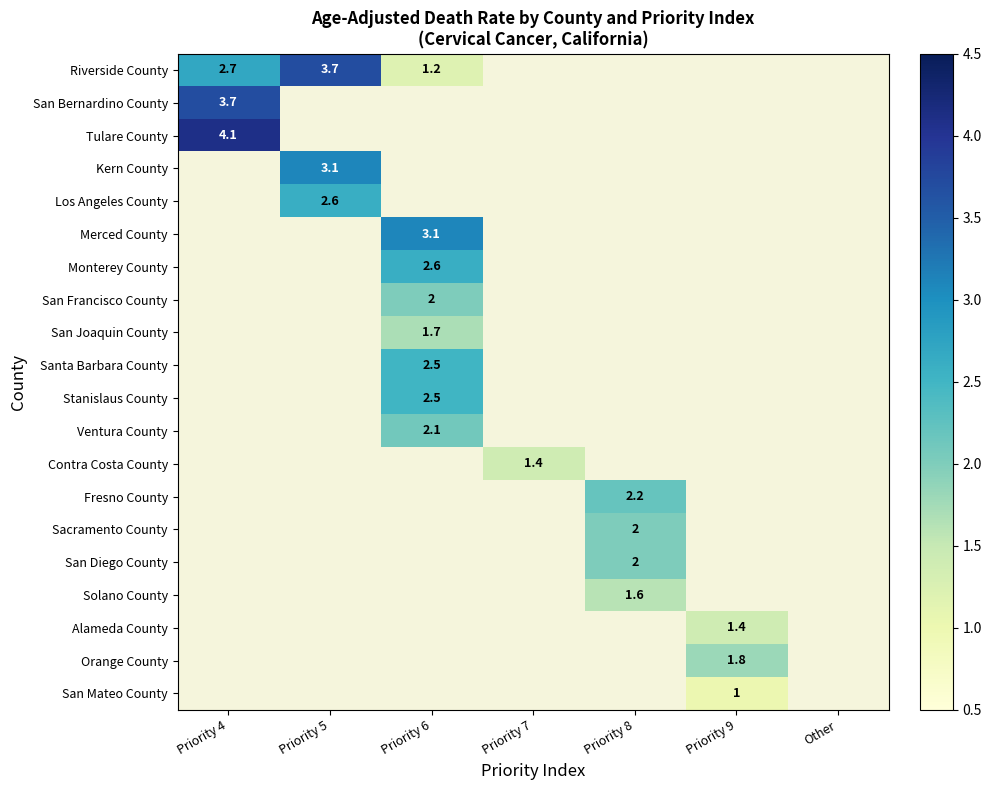

Between Priority 9 and Priority 5, which is larger?

Priority 5